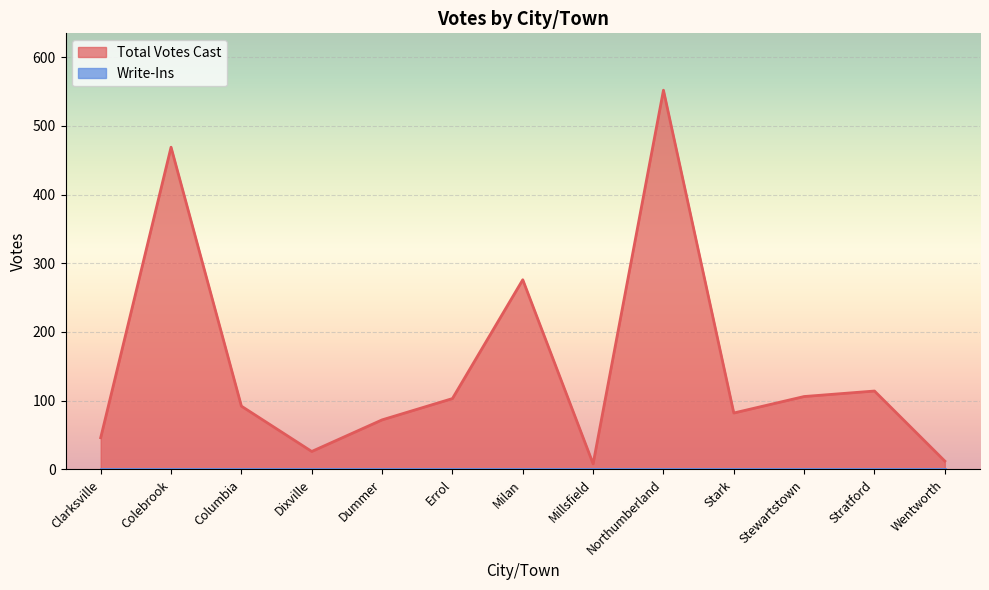

How many series are shown in this chart?

2